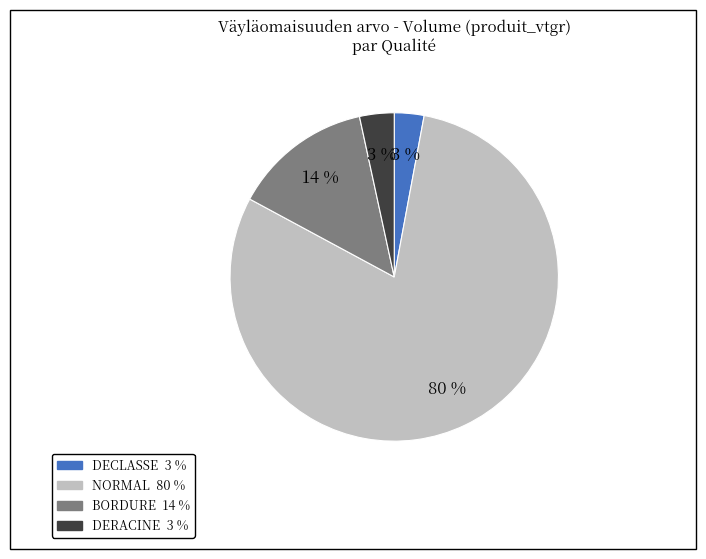

Is there a majority slice in this chart?

Yes